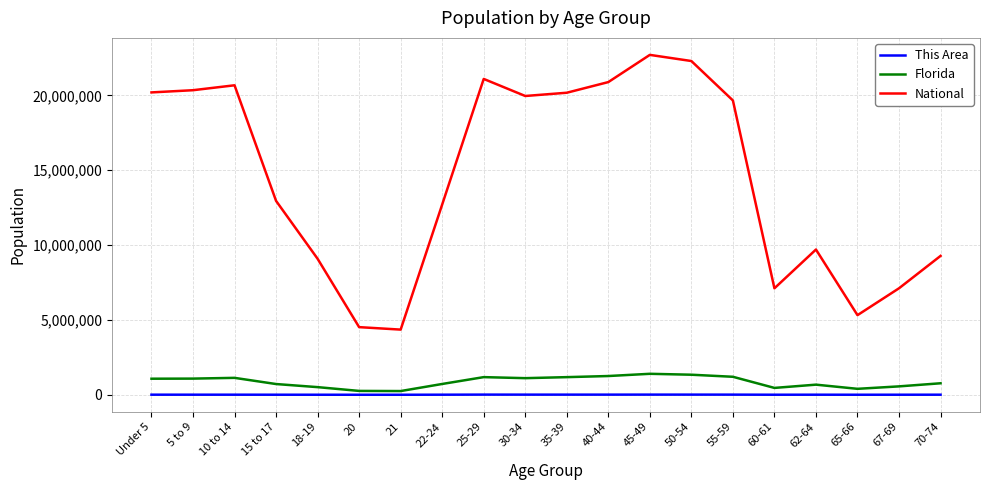

Does the chart display data point markers on the line(s)?

No